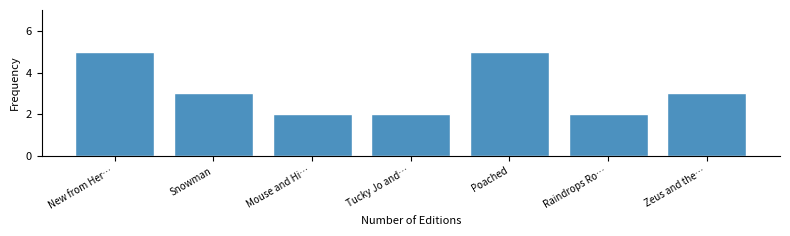

Reading left to right, transcribe all the data shown in this chart.

5	3	2	2	5	2	3